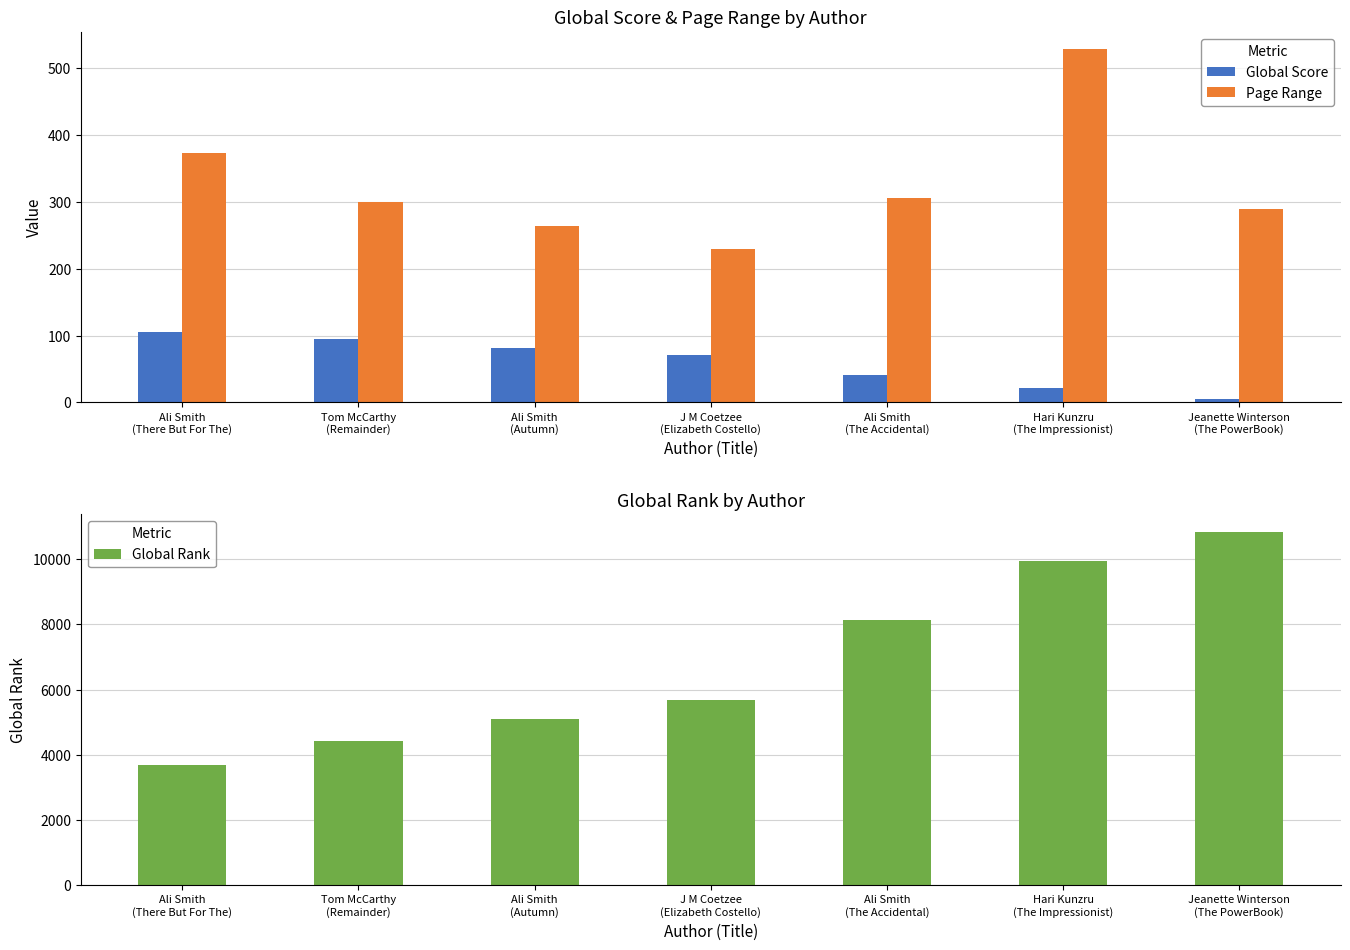

True or false: Global Score has a value of 15 at J M Coetzee
(Elizabeth Costello).

False